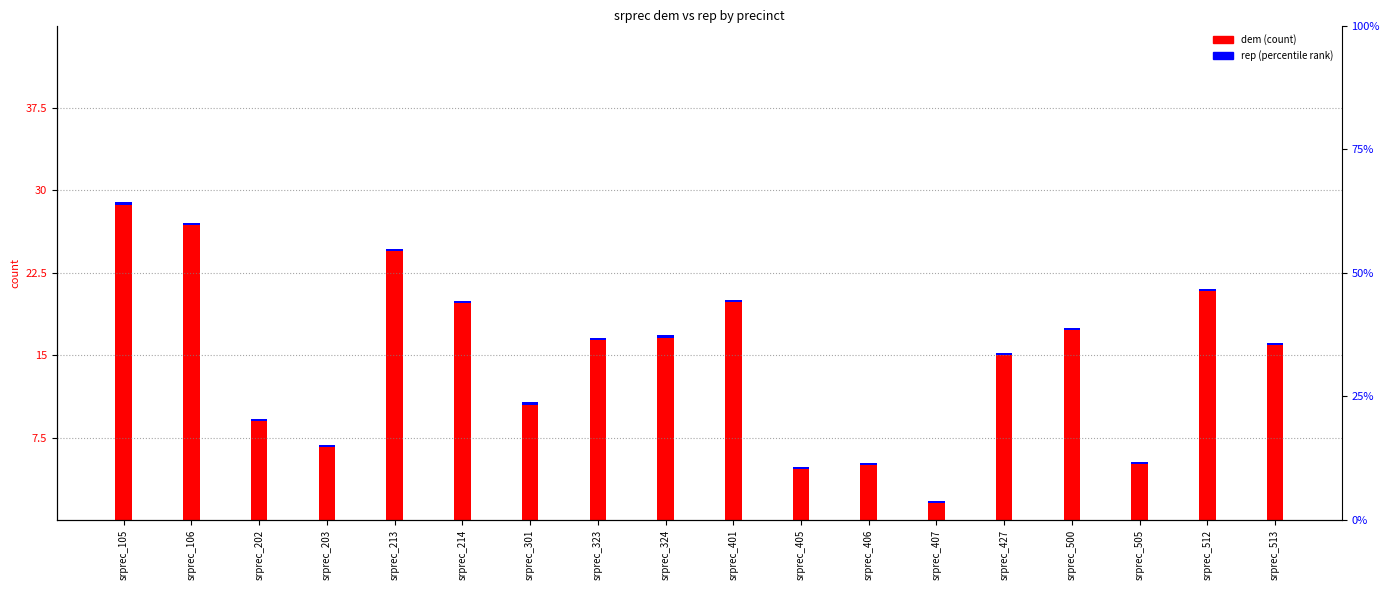

What is the difference between the dem values at srprec_407 and srprec_324?

151